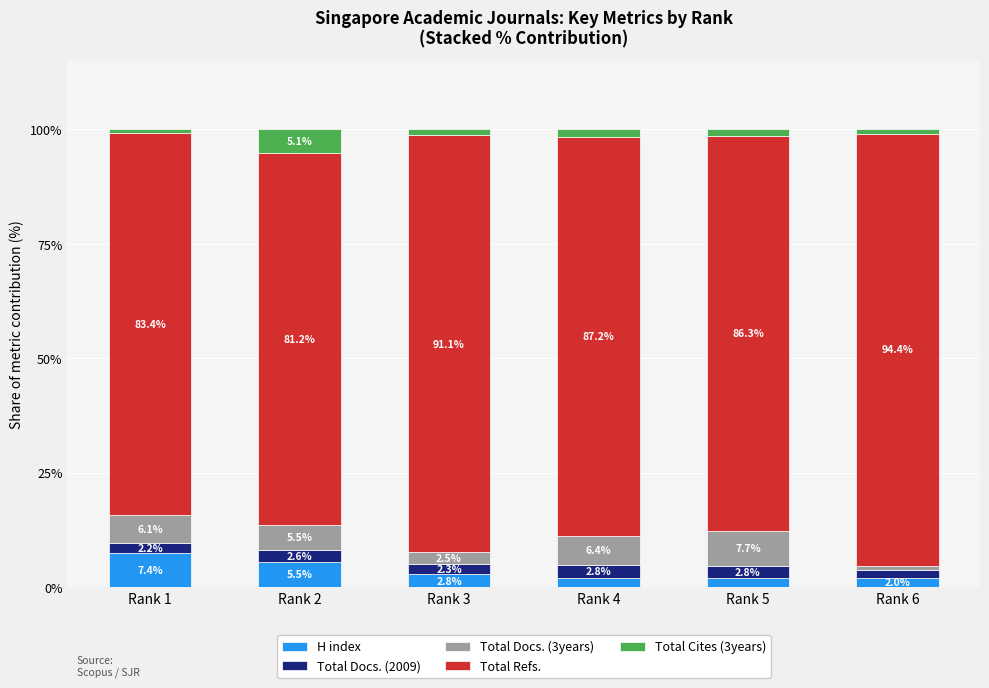

What is the maximum value for H index?

7.4